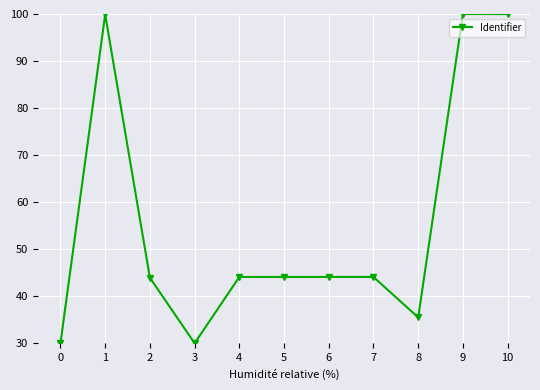

What is the sum of all values?

615.6